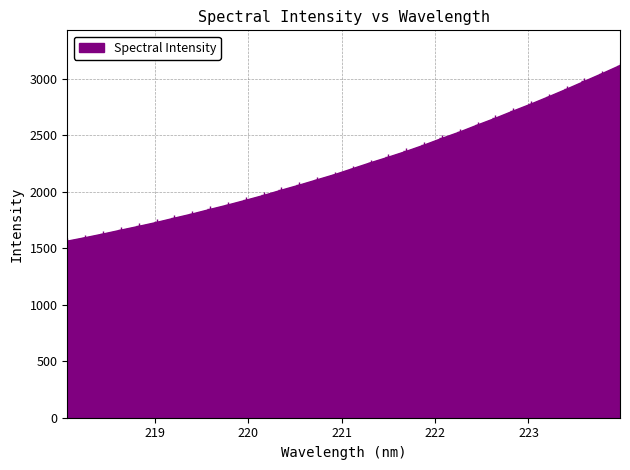

What is the difference between the second highest and second lowest values?

1452.8